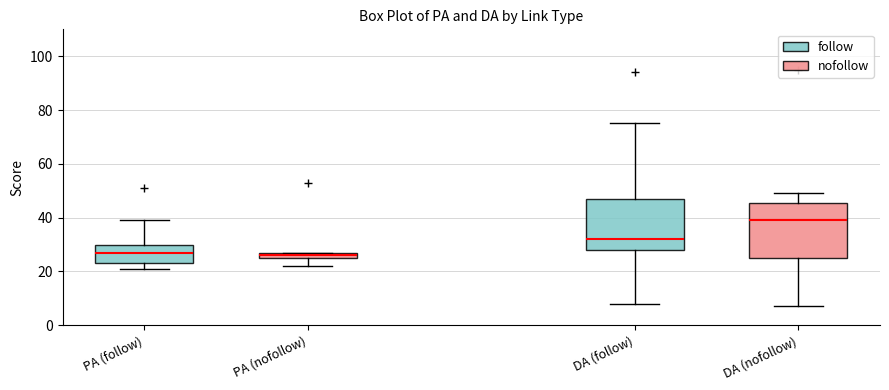

Where is the upper edge of the box for PA (follow) on the y-axis? The values are not printed on the chart, so give them approximately, as read against the axis.

30